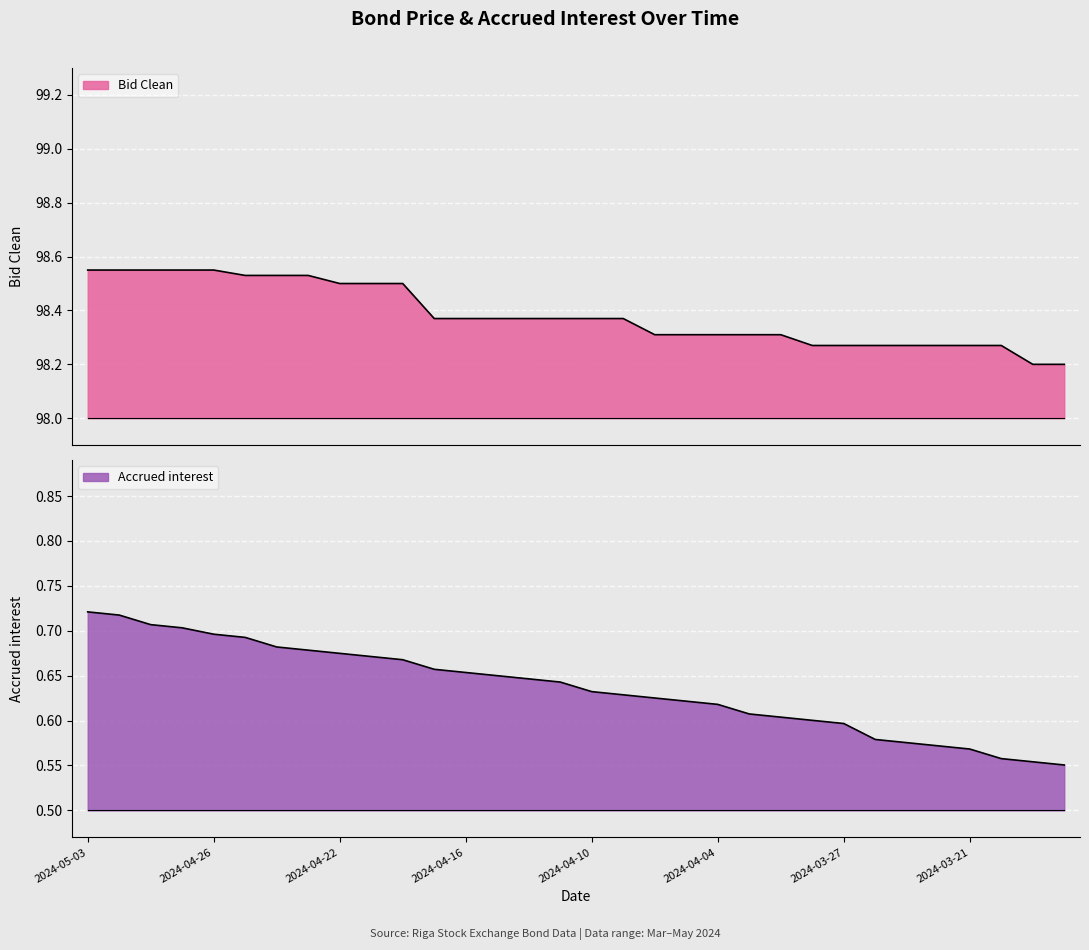

Reading right to left, transcribe all the data shown in this chart.

Bid Clean: 98.2	98.2	98.3	98.3	98.3	98.3	98.3	98.3	98.3	98.3	98.3	98.3	98.3	98.3	98.4	98.4	98.4	98.4	98.4	98.4	98.4	98.5	98.5	98.5	98.5	98.5	98.5	98.5	98.5	98.5	98.5	98.5
Accrued interest: 0.6	0.6	0.6	0.6	0.6	0.6	0.6	0.6	0.6	0.6	0.6	0.6	0.6	0.6	0.6	0.6	0.6	0.6	0.7	0.7	0.7	0.7	0.7	0.7	0.7	0.7	0.7	0.7	0.7	0.7	0.7	0.7